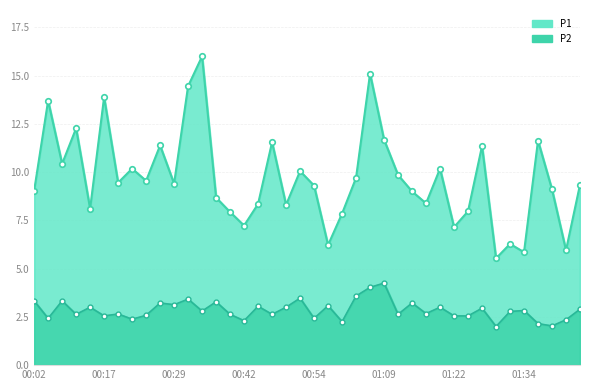

True or false: P1 and P2 cross at least once.

False